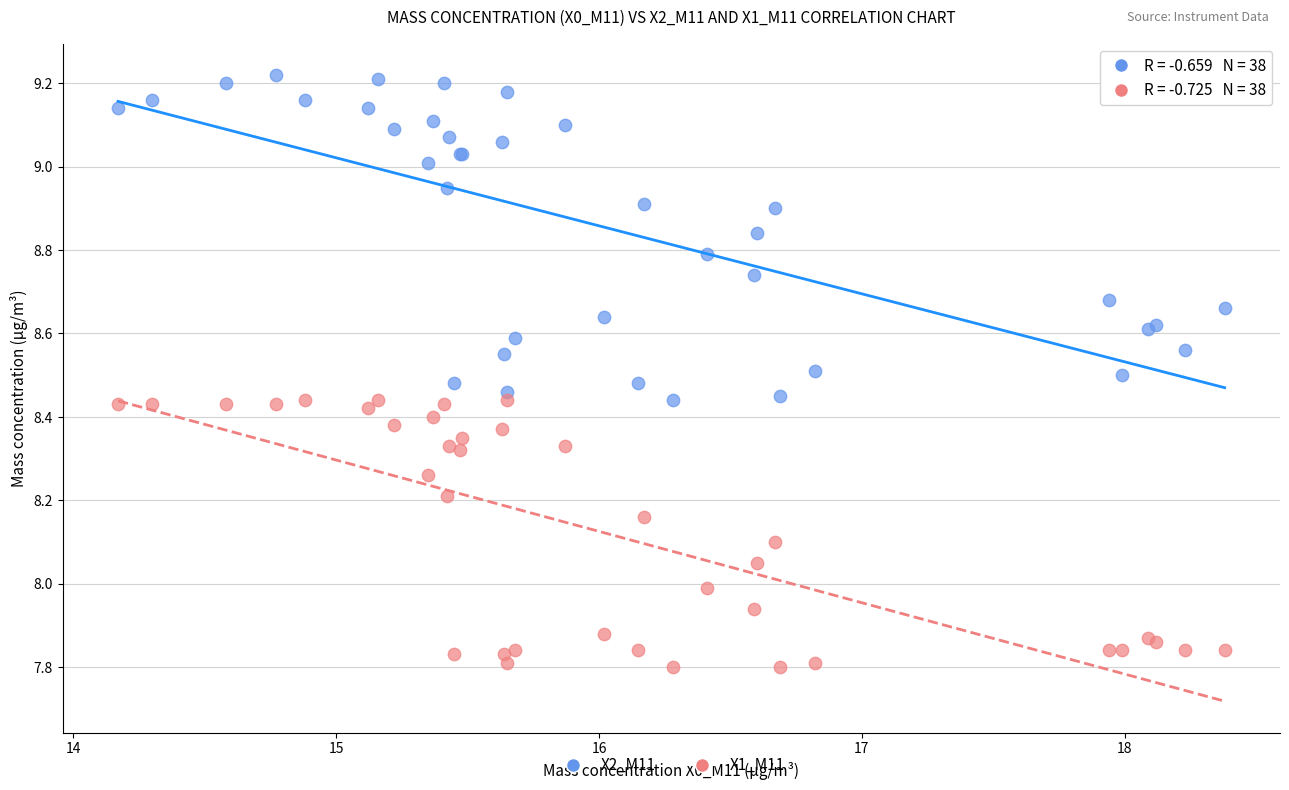

Which series has the largest Y range (max minus min)?

X2_M11